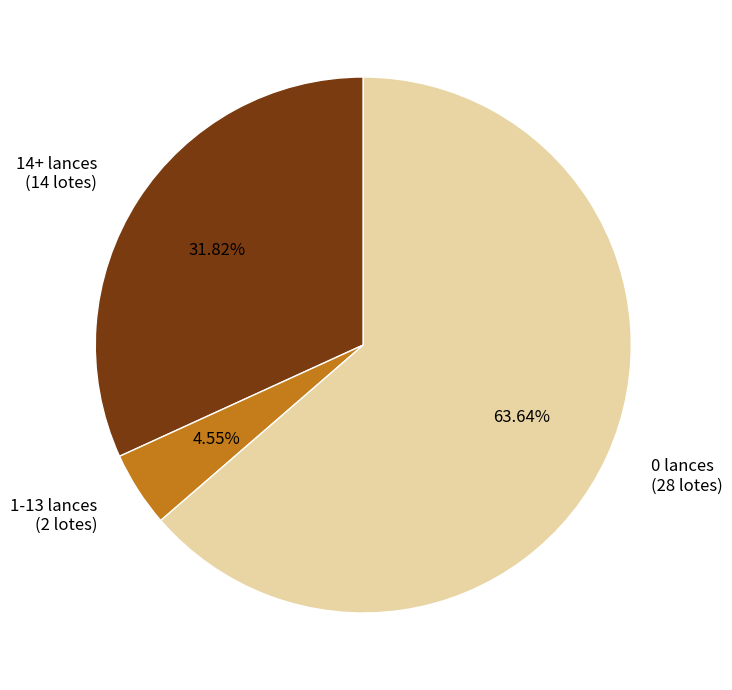

How many segments does this pie chart have?

3